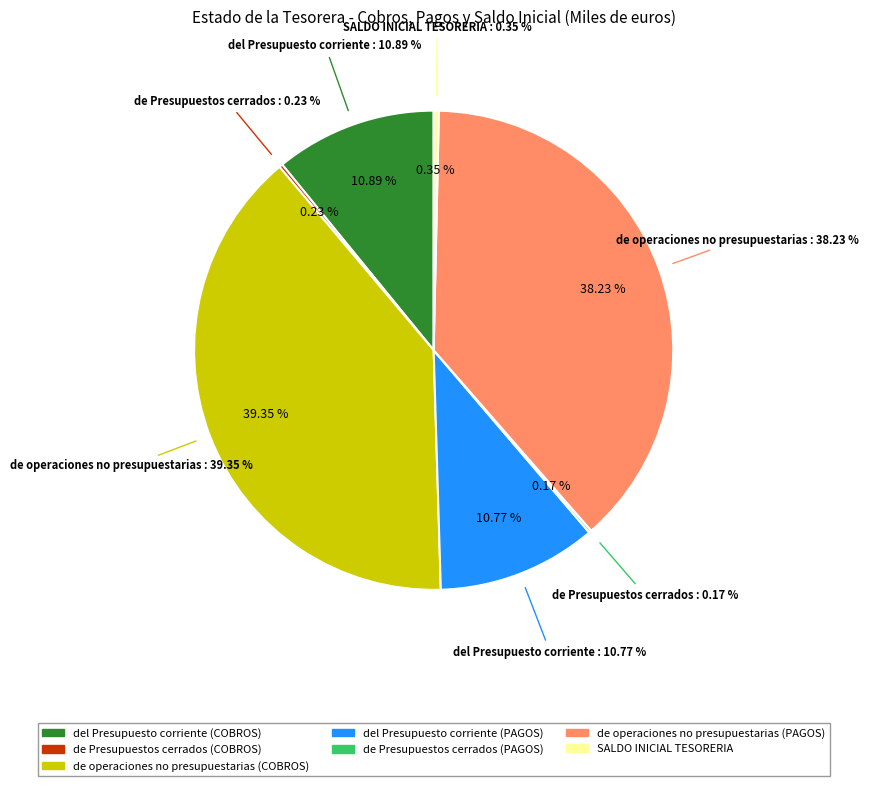

To the nearest percent, what is the combined percentage of SALDO INICIAL TESORERIA and de Presupuestos cerrados (PAGOS)?

1%